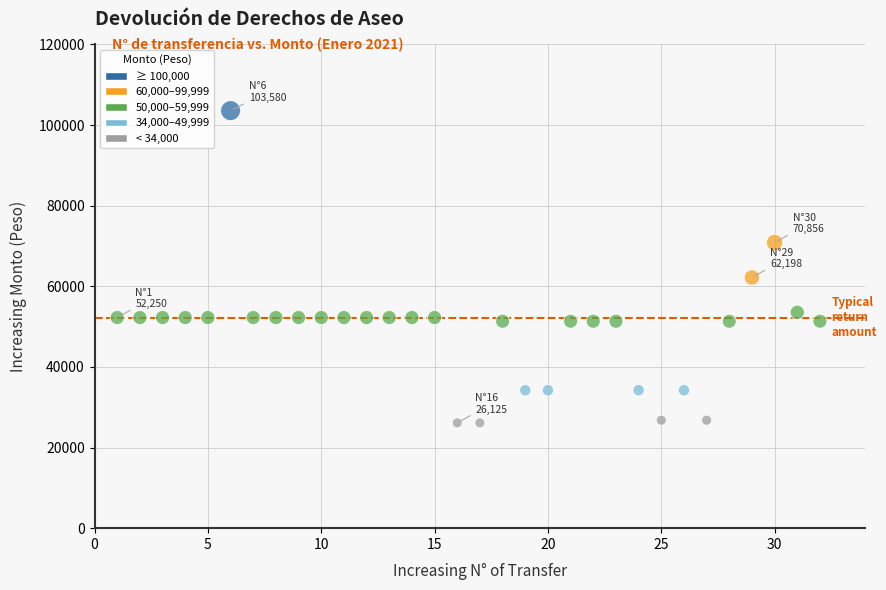

What Y value in the scatter plot is closest to 64852?

62198